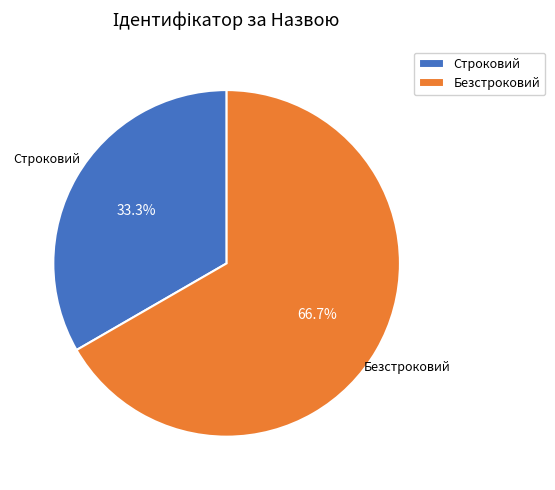

To the nearest percent, what is the average slice percentage?

50%